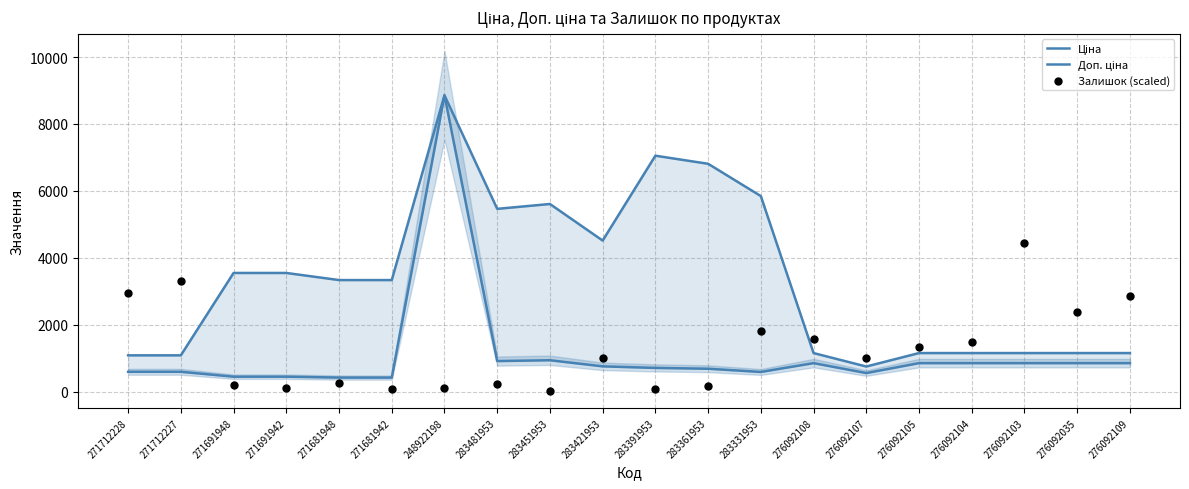

What are all the series names shown in the legend?

Ціна, Доп. ціна, Залишок (scaled)